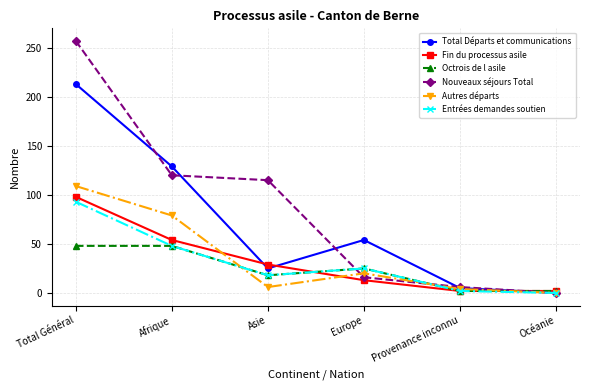

Which series has the largest total across all categories?

Nouveaux séjours Total